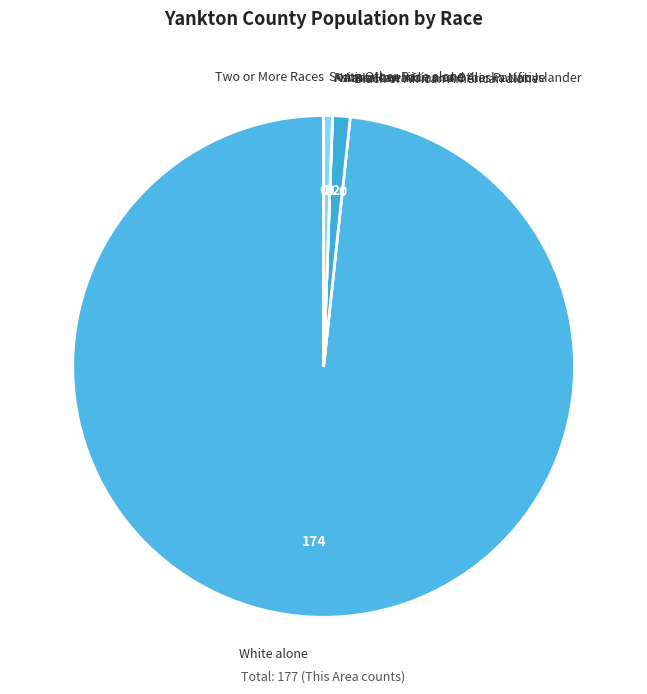

Which slice represents more than half of the pie?

White alone